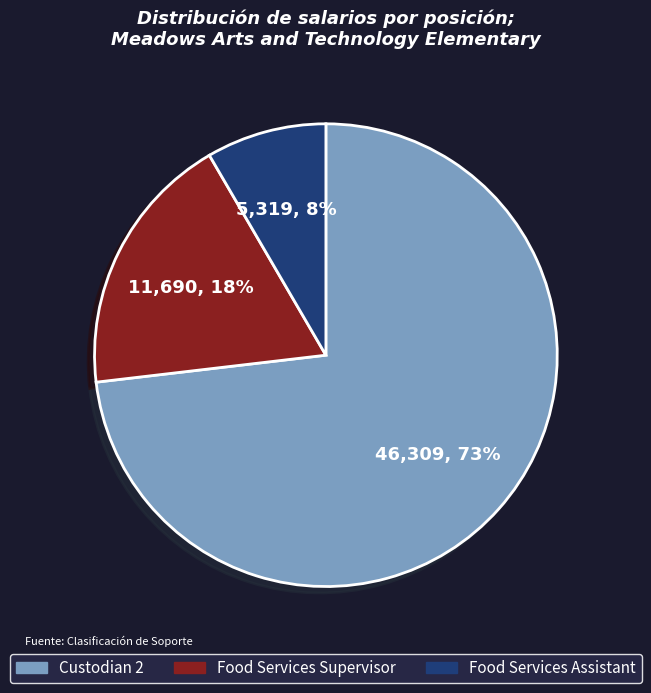

Count the number of slices in the pie.

3